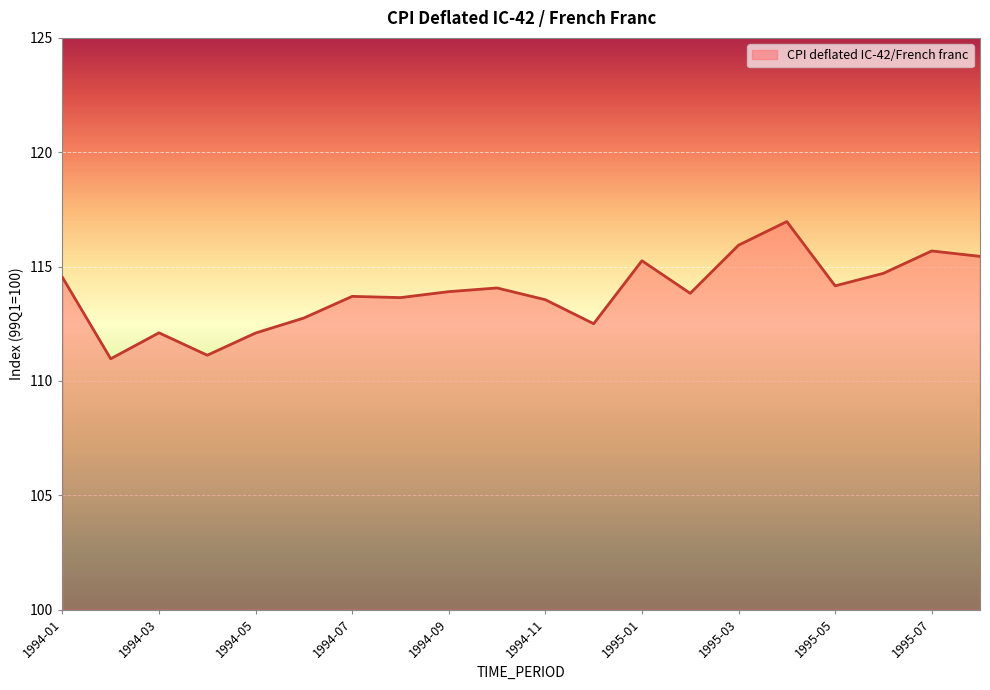

What is the maximum value shown in the chart?

117.0